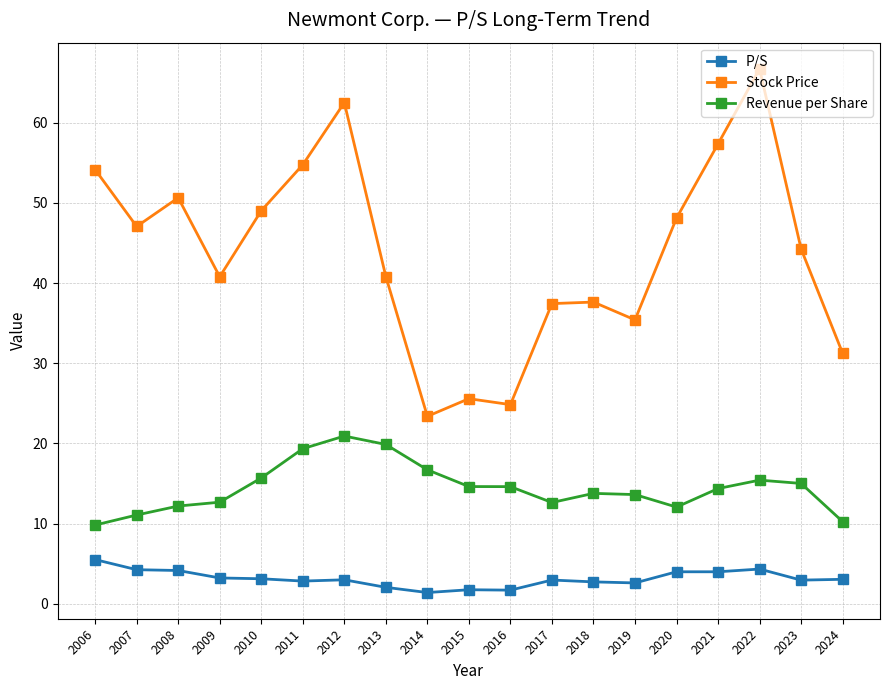

What is the difference between the highest and lowest values at 2016?

23.1